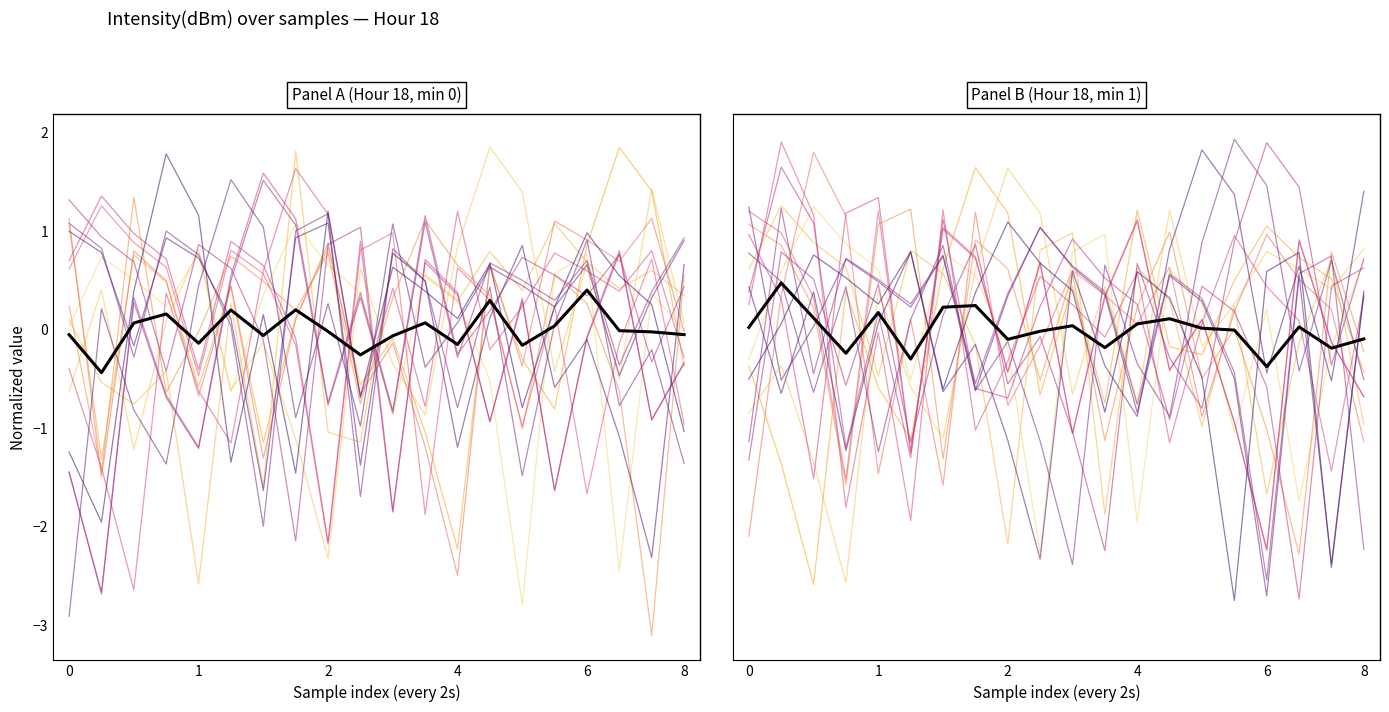

Between 4 and 14, which is larger?

4